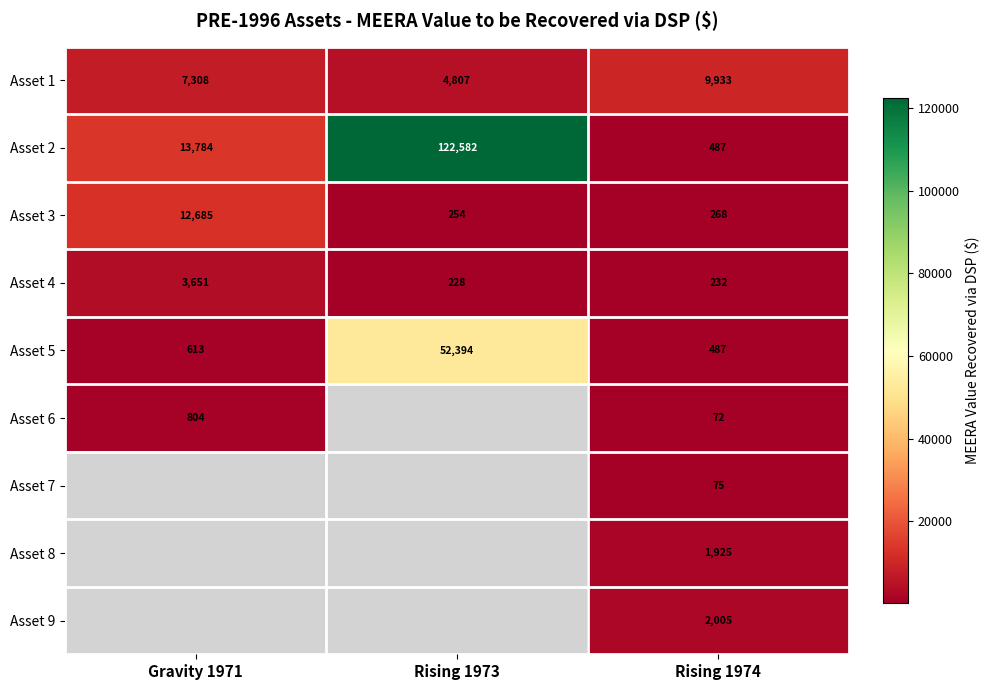

What is the smallest value displayed?

72.0